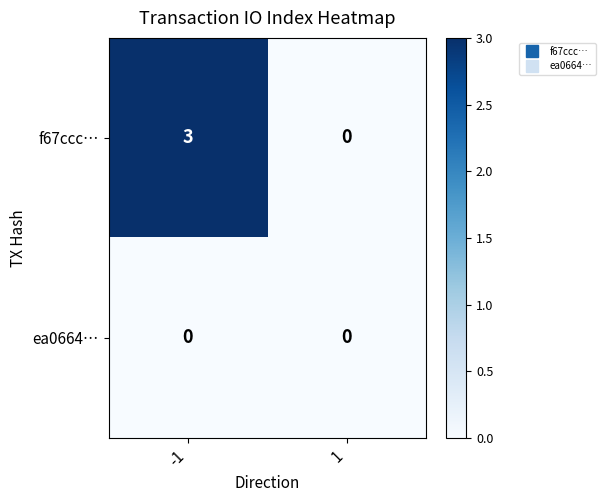

Count the number of data series in this chart.

2